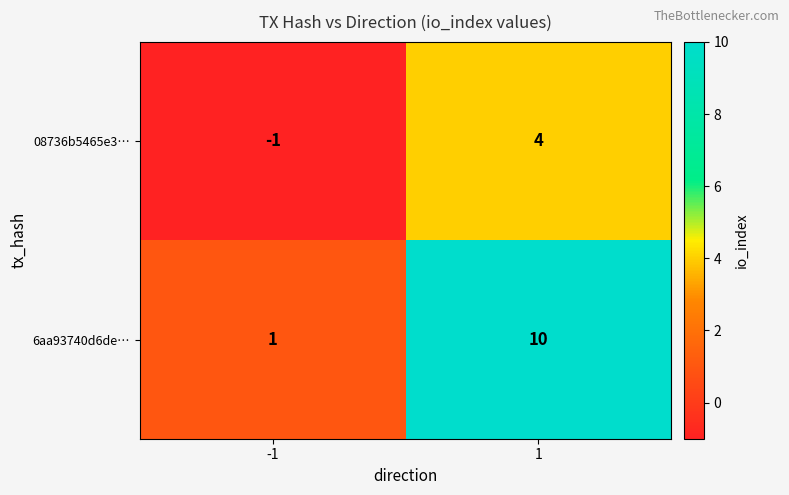

What is the sum of the 6aa93740d6de… values at -1 and 1?

11